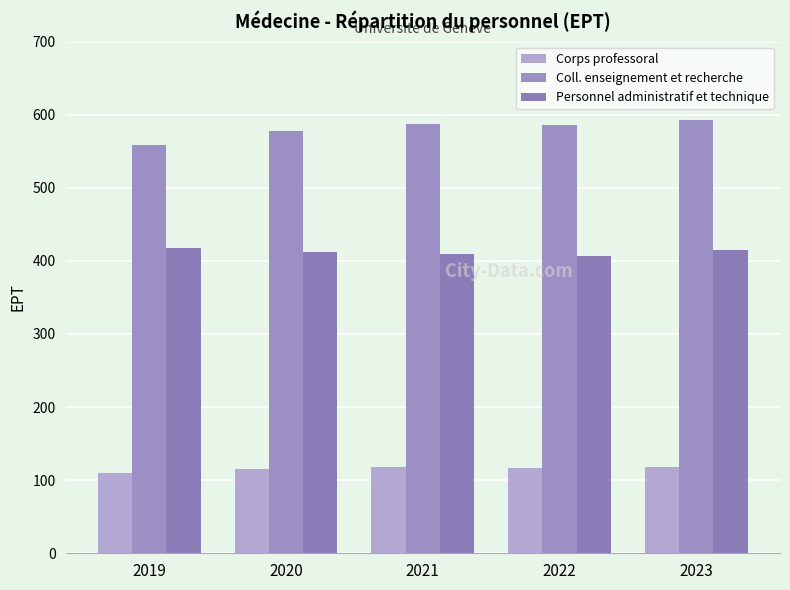

What is the value of the Personnel administratif et technique bar at the 4th from the left?

406.7